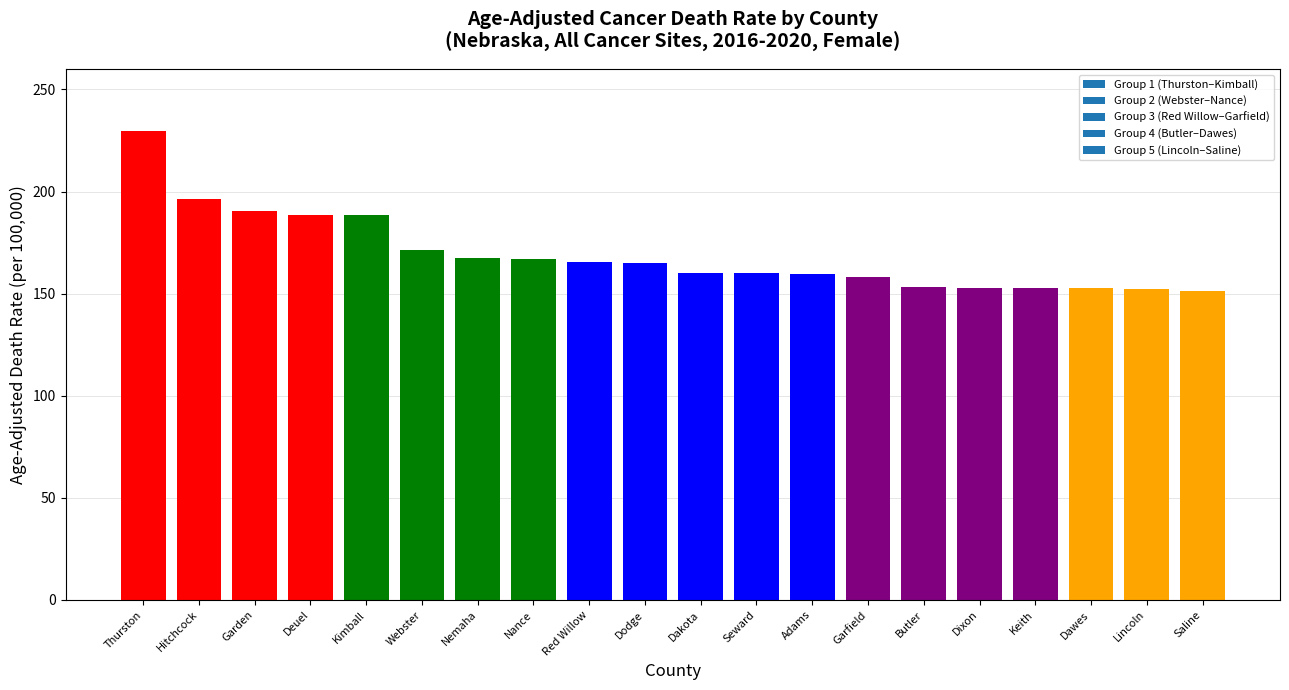

What is the greatest value displayed?

229.5